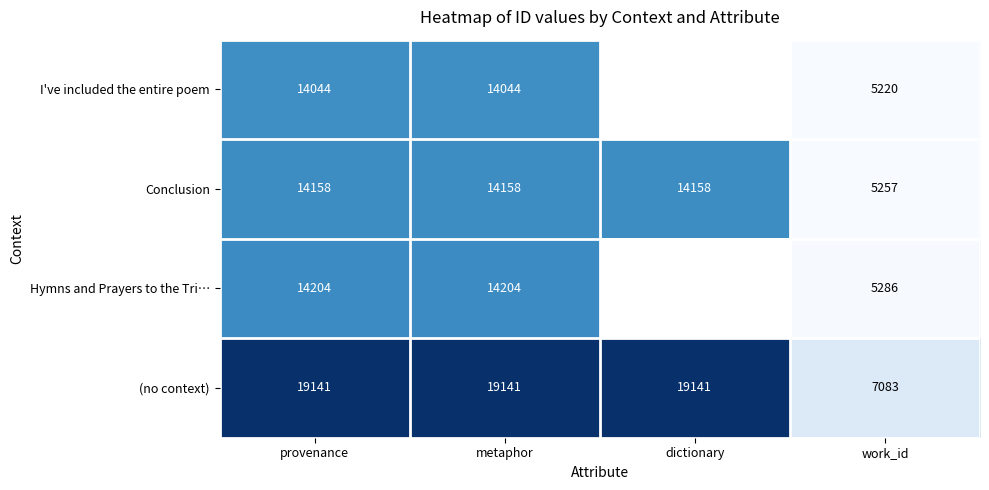

Which category has the lowest value in the Conclusion series?

work_id